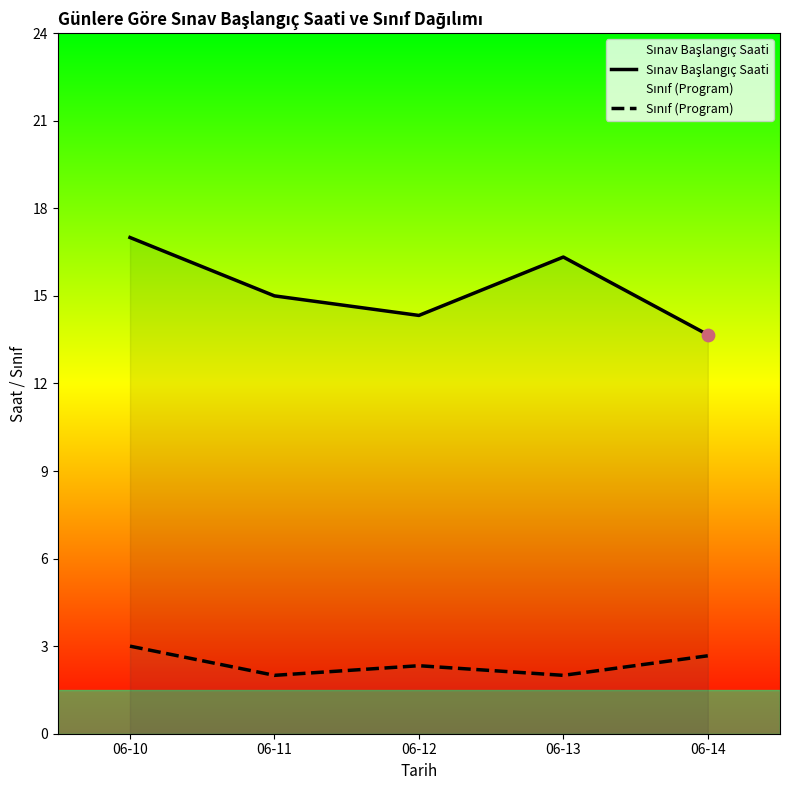

Which series has the largest total across all categories?

Sınav Başlangıç Saati